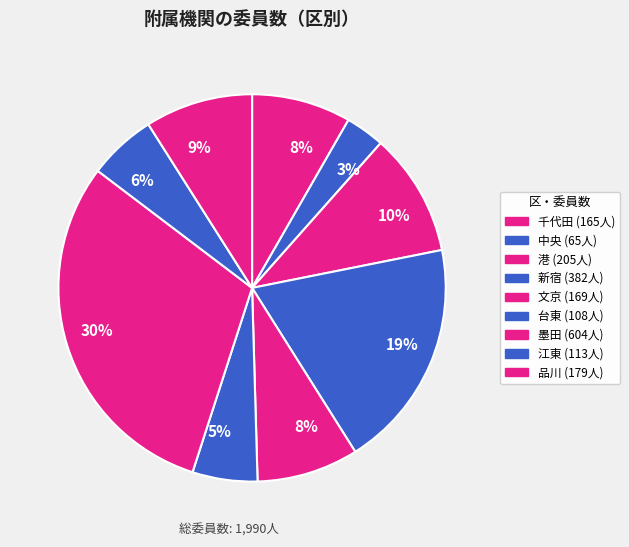

Rank the categories by value from highest to lowest.

墨田, 新宿, 港, 品川, 文京, 千代田, 江東, 台東, 中央